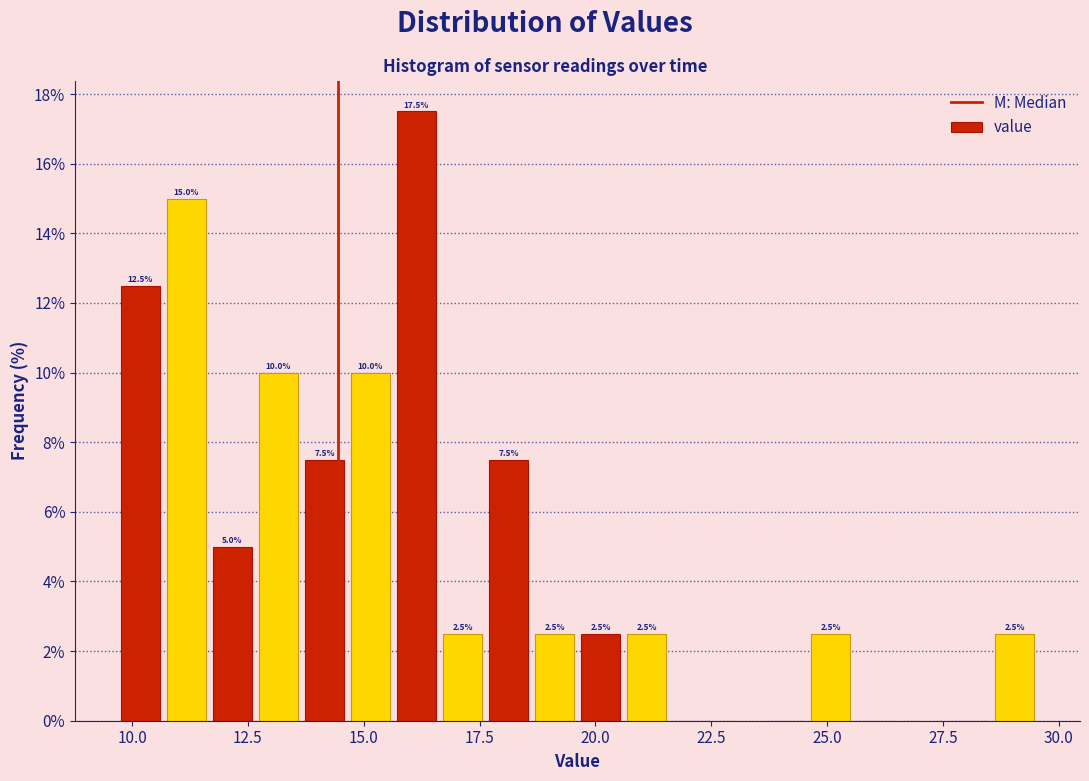

Read against the x-axis, roughly where is the centre of the tallest bar?

16.0